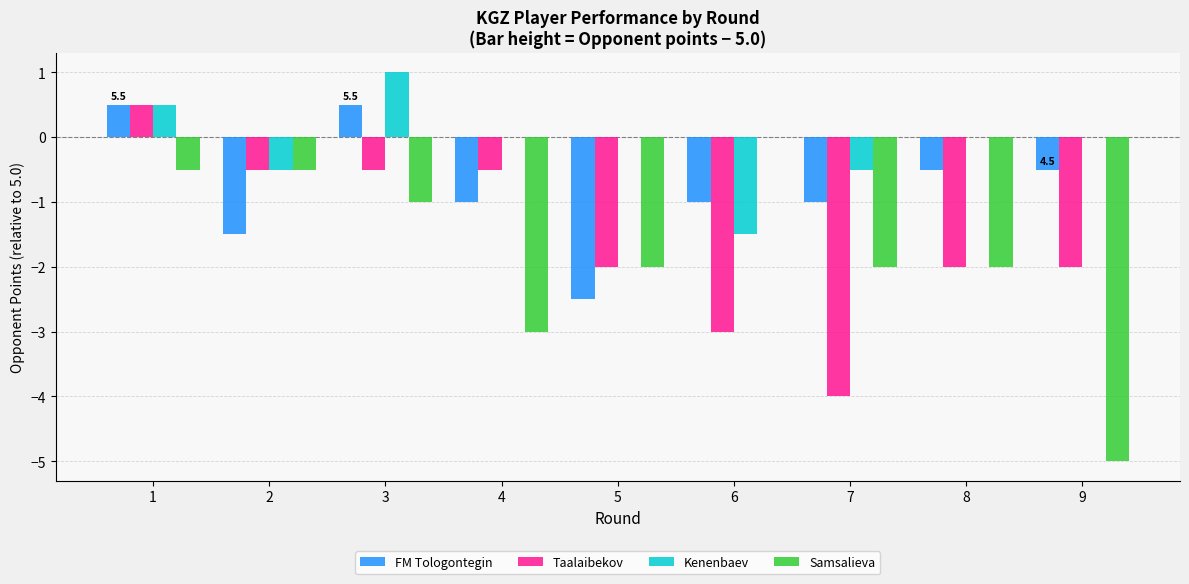

At which label does FM Tologontegin first exceed -1?

1